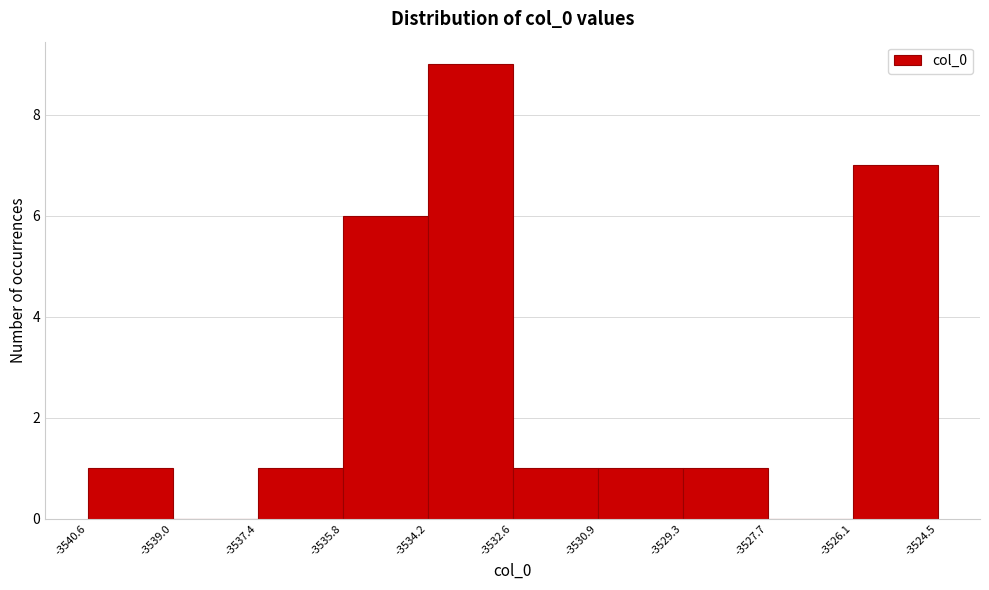

Reading left to right, list every bar in this chart as the range it spans on the x-axis followed by its height. The values are not printed on the chart, so give them approximately, as read against the axis.

-3540.6 to -3539.0: 1
-3539.0 to -3537.4: 0
-3537.4 to -3535.8: 1
-3535.8 to -3534.2: 6
-3534.2 to -3532.6: 9
-3532.6 to -3530.9: 1
-3530.9 to -3529.3: 1
-3529.3 to -3527.7: 1
-3527.7 to -3526.1: 0
-3526.1 to -3524.5: 7